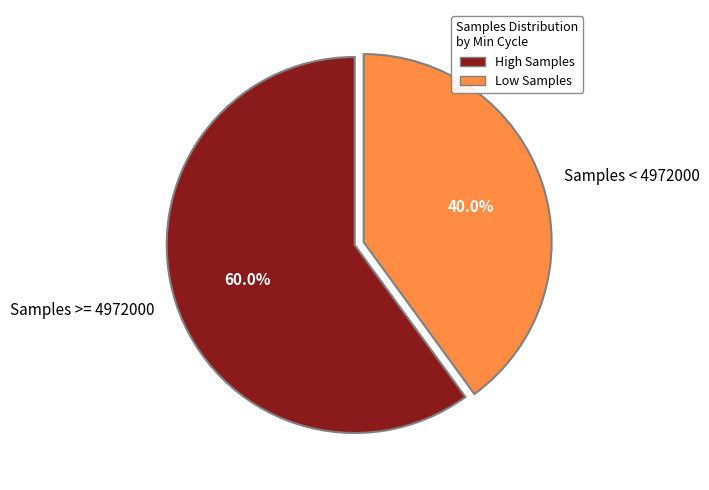

How many slices are in this pie chart?

2